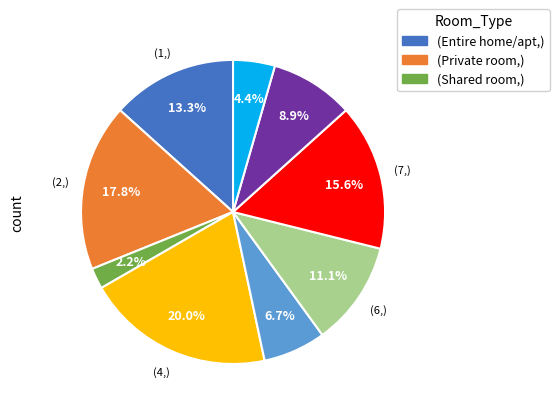

How many slices are in this pie chart?

9